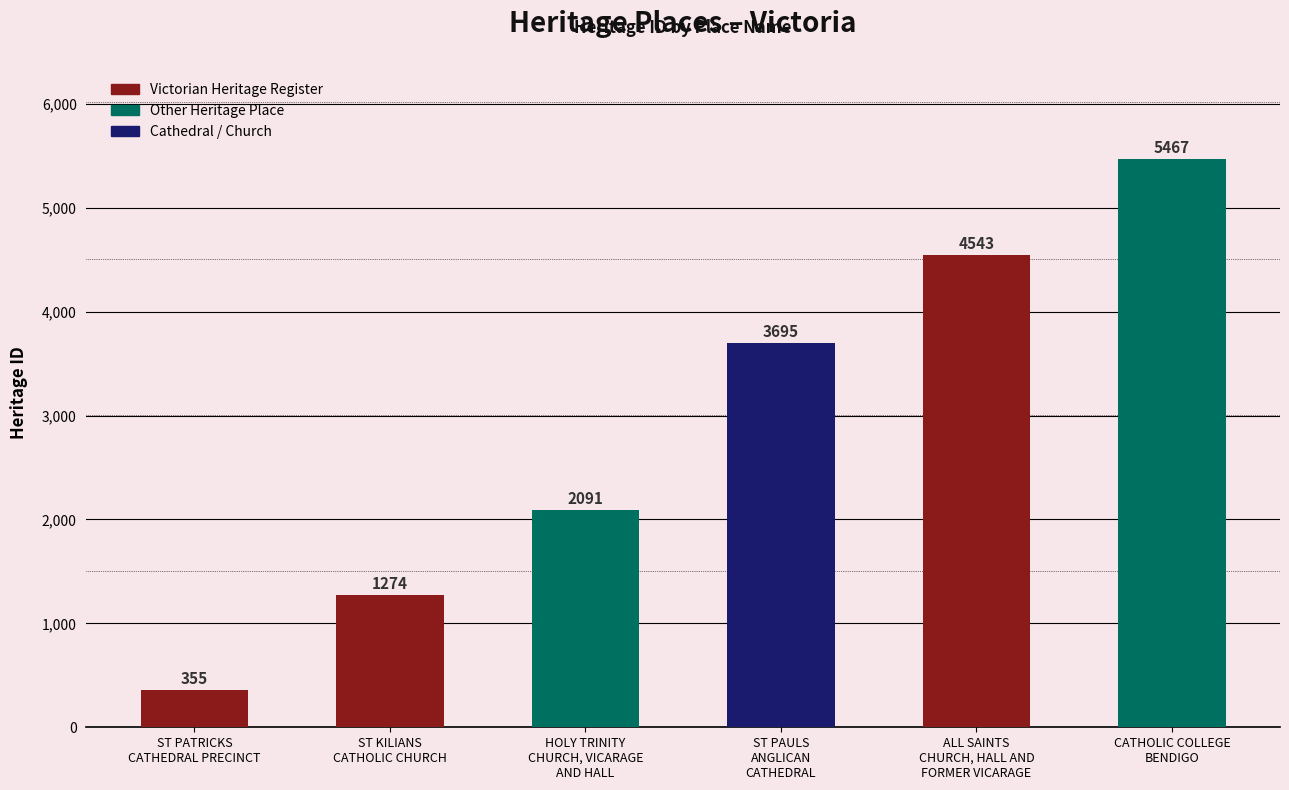

How many values are below 3695?

3